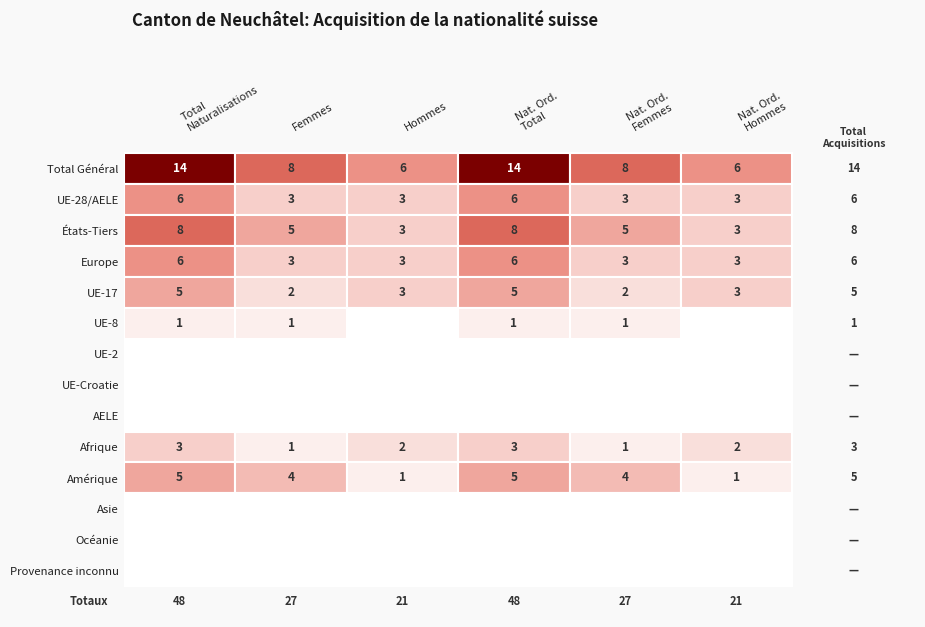

List the labels in order of Total value, smallest first.

UE-2, UE-Croatie, AELE, Asie, Océanie, Provenance inconnu, UE-8, Afrique, UE-17, Amérique, UE-28/AELE, Europe, États-Tiers, Total Général